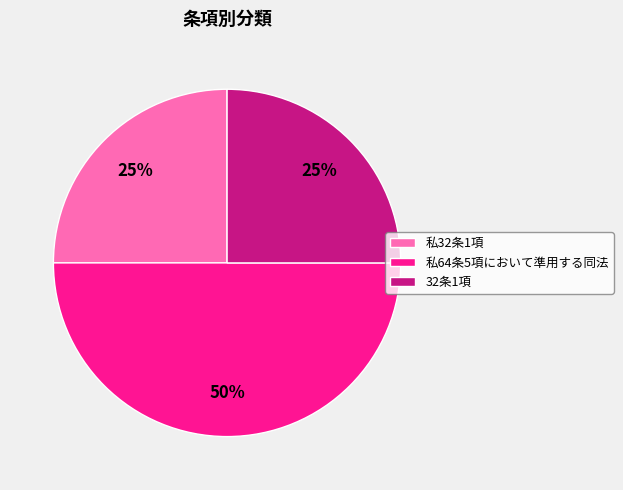

Count the number of slices in the pie.

3